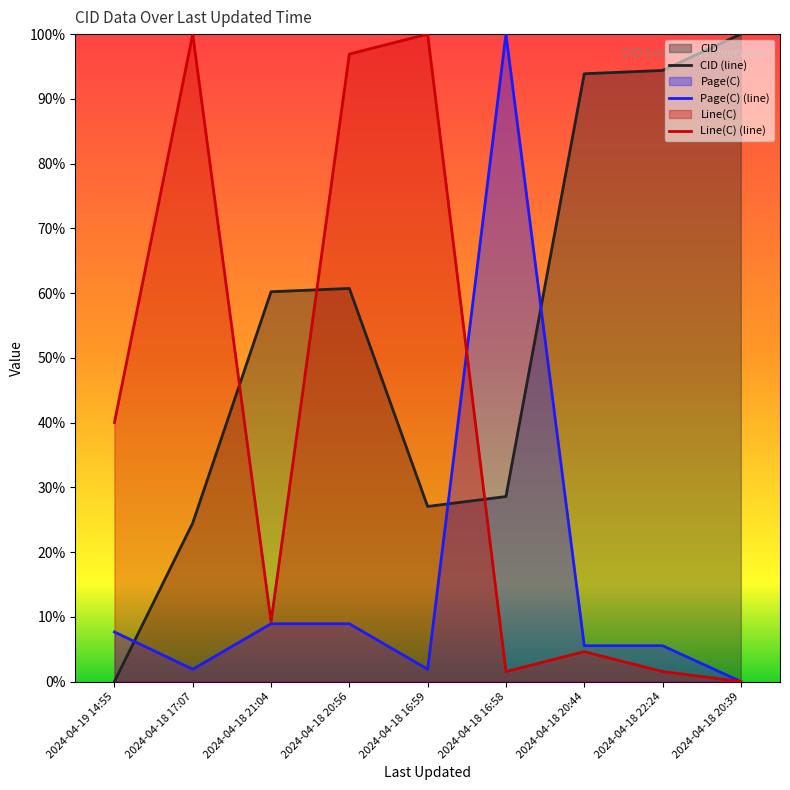

Is the value of Line(C) (line) at 2024-04-18 22:24 greater than the value of CID (line) at 2024-04-19 14:55?

Yes